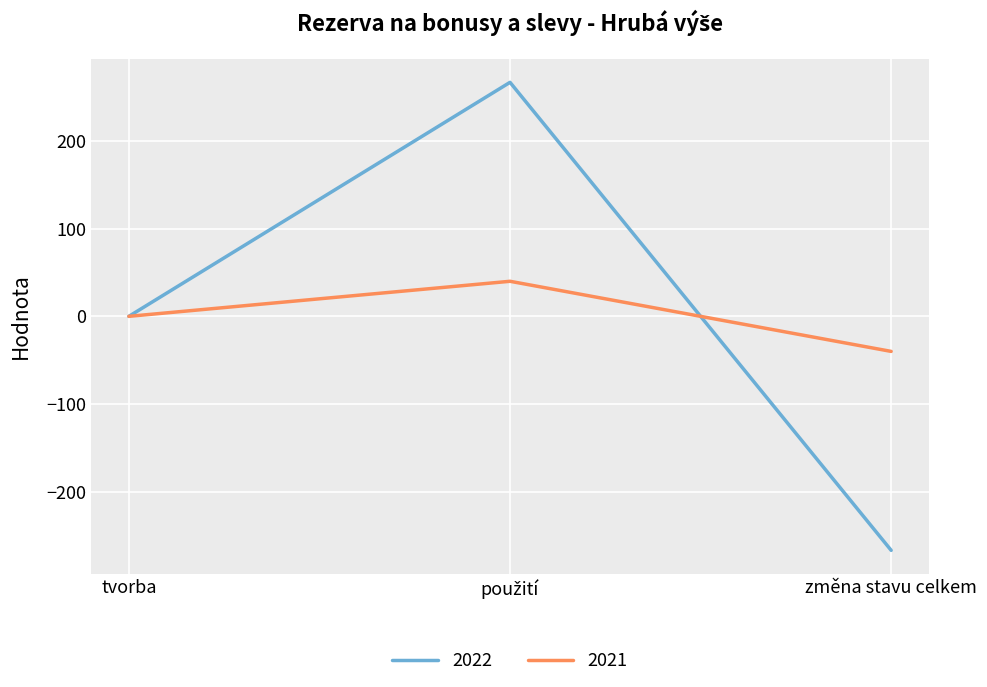

What are all the series names shown in the legend?

2022, 2021